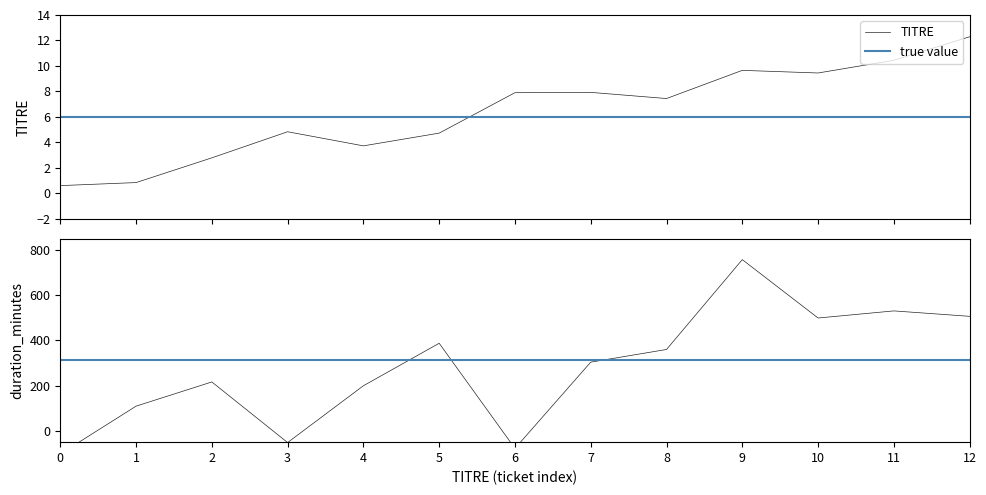

What is the highest value of the TITRE series?

12.3